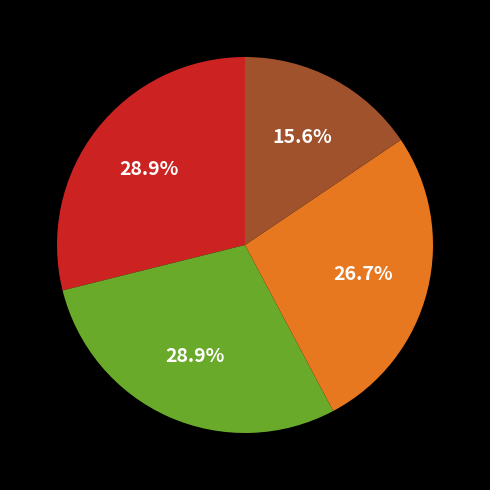

Is there any slice that represents more than half of the pie?

No